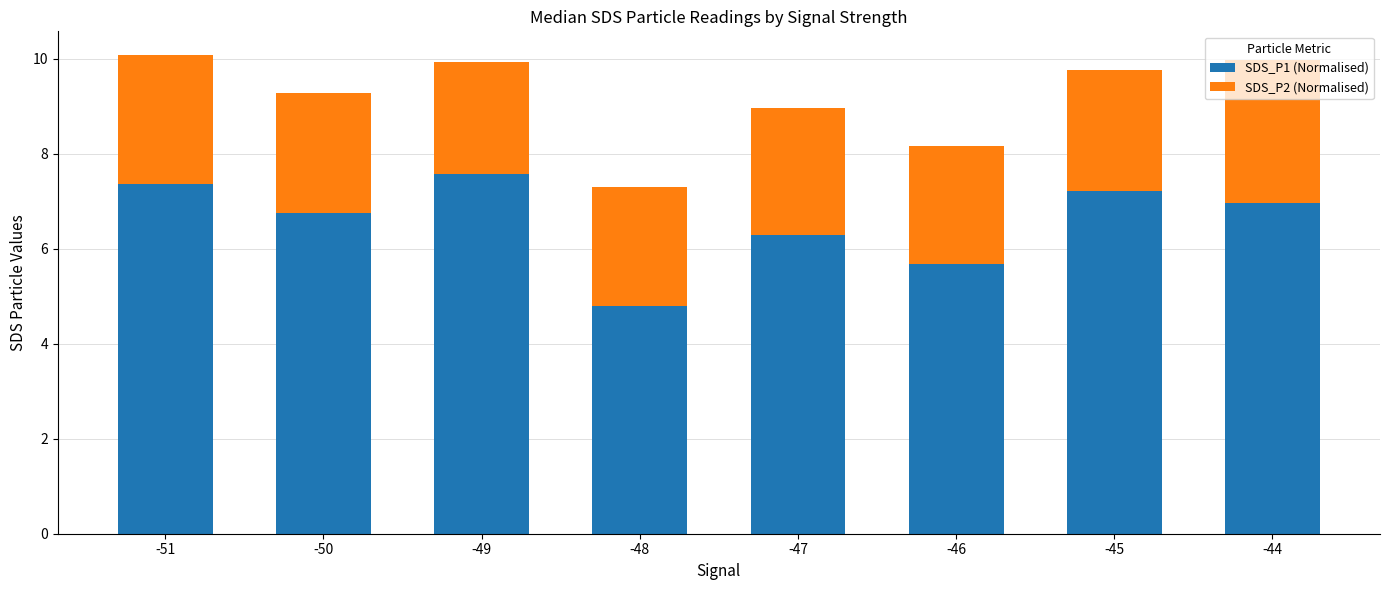

What are all the series names shown in the legend?

SDS_P1 (Normalised), SDS_P2 (Normalised)